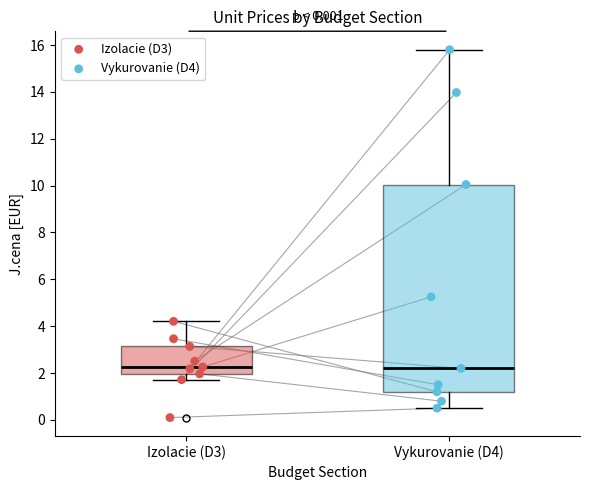

Reading left to right, transcribe this box plot: for each box, give where its median line is, the range the box spans, and where its two whiskers end, as read against the y-axis. The values are not printed on the chart, so give them approximately, as read against the axis.

Izolacie (D3): median 2.2, box 2.0 to 3.2, whiskers 1.8 to 4.2
Vykurovanie (D4): median 2.2, box 1.2 to 10.0, whiskers 0.6 to 15.8